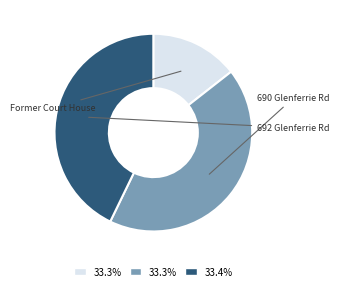

Is there any slice that represents more than half of the pie?

No